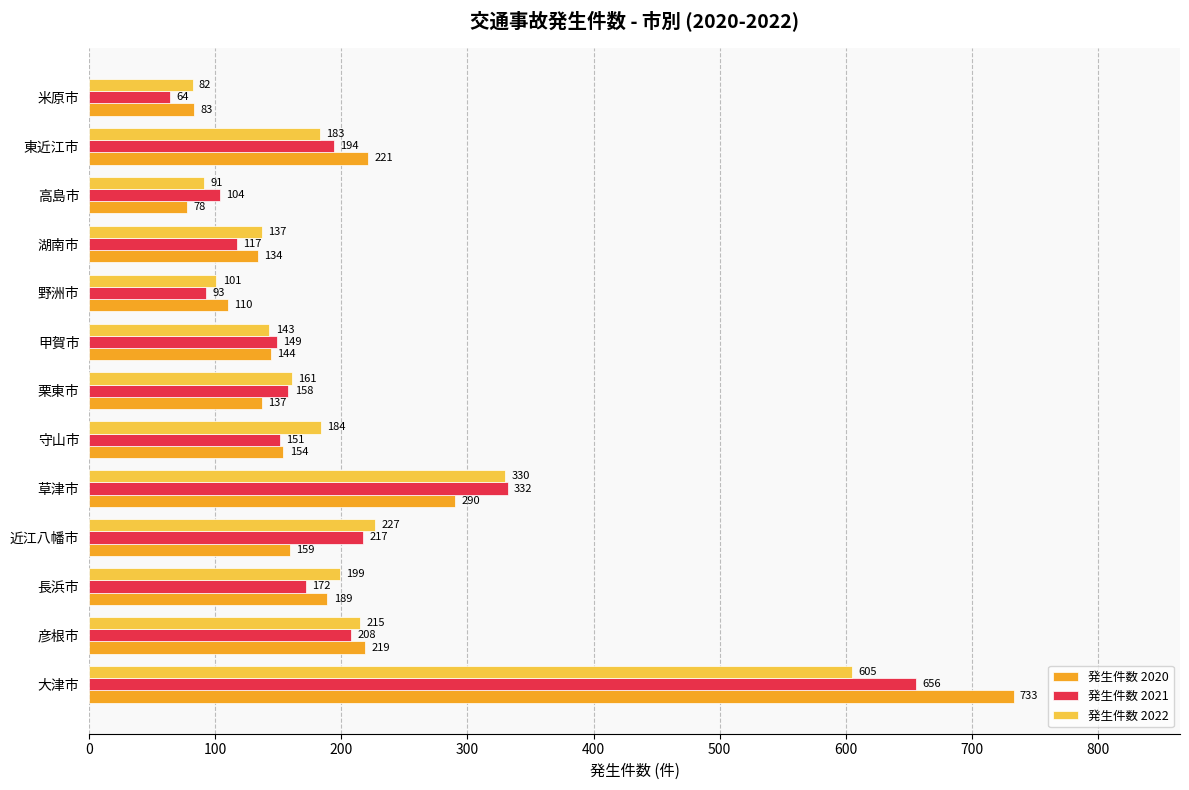

What is the smallest value displayed?

64